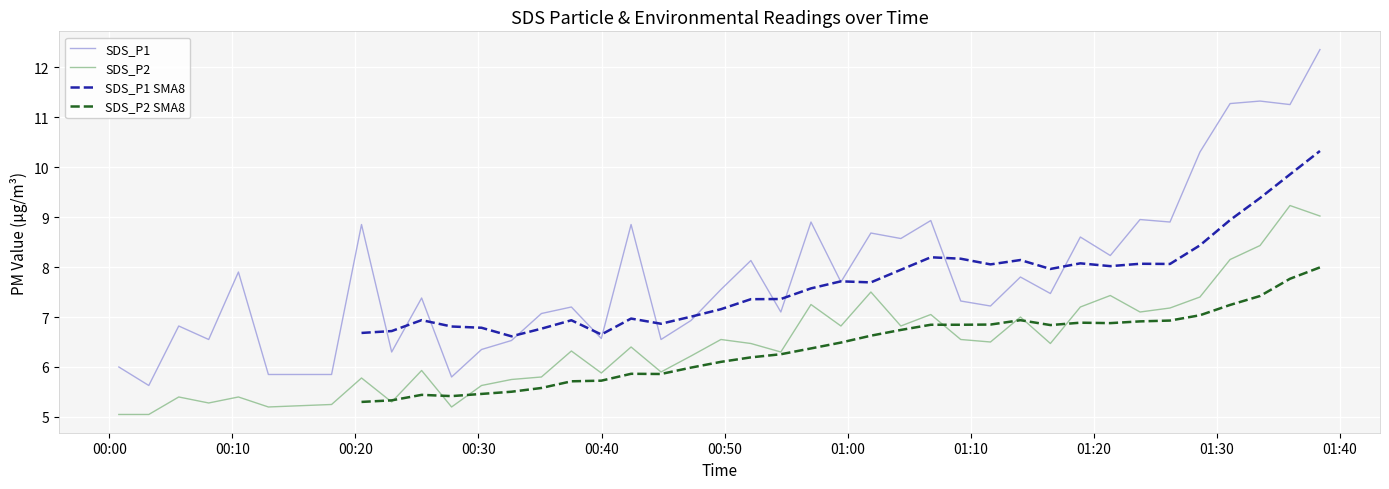

Between 2021/12/28 00:12:56 and 2021/12/28 01:21:20, which is larger?

2021/12/28 01:21:20